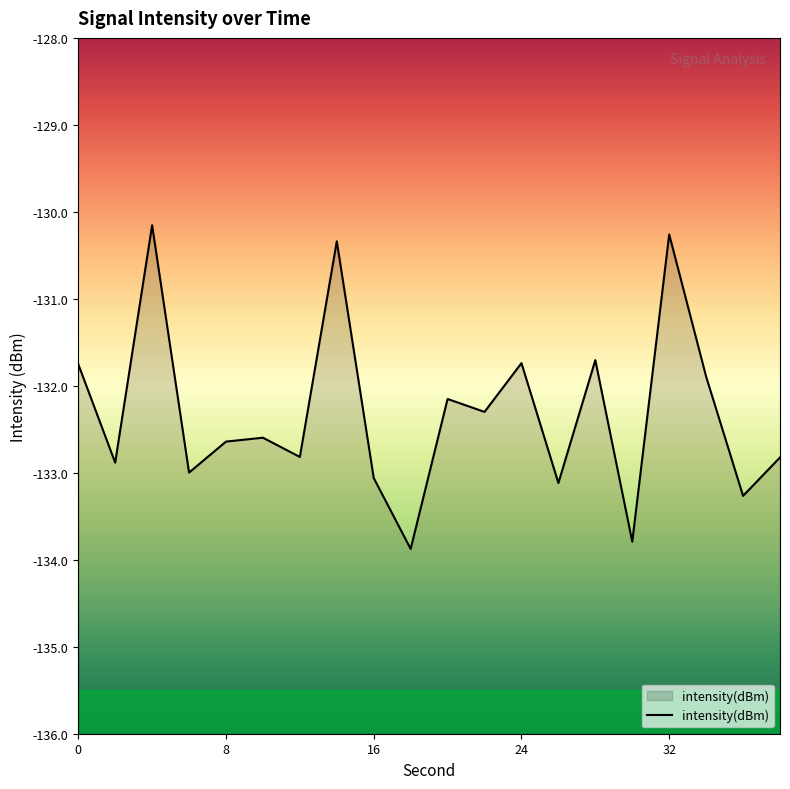

Count the number of categories in the chart.

20